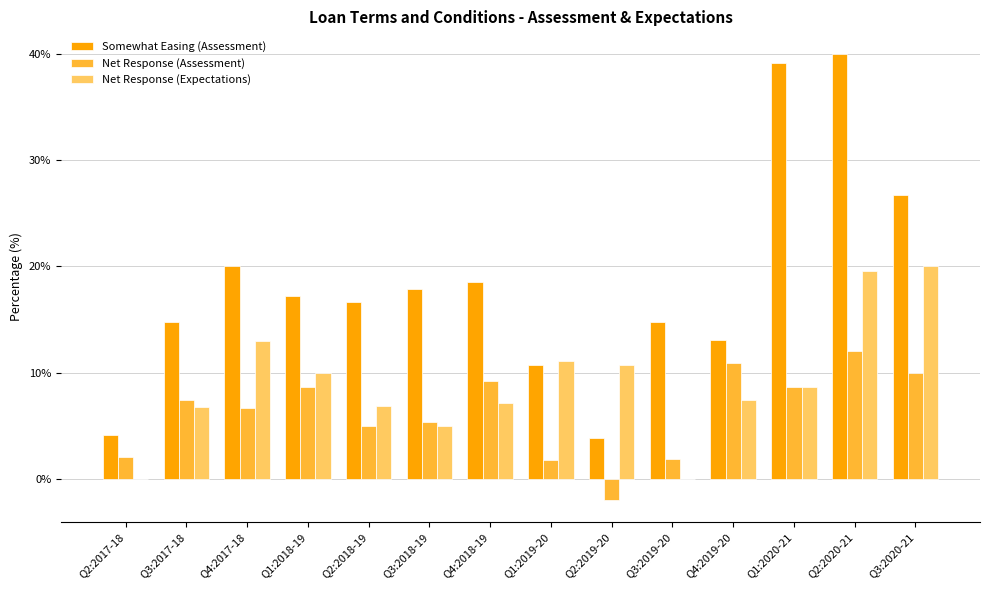

What is the total value across all series at Q3:2017-18?

29.0